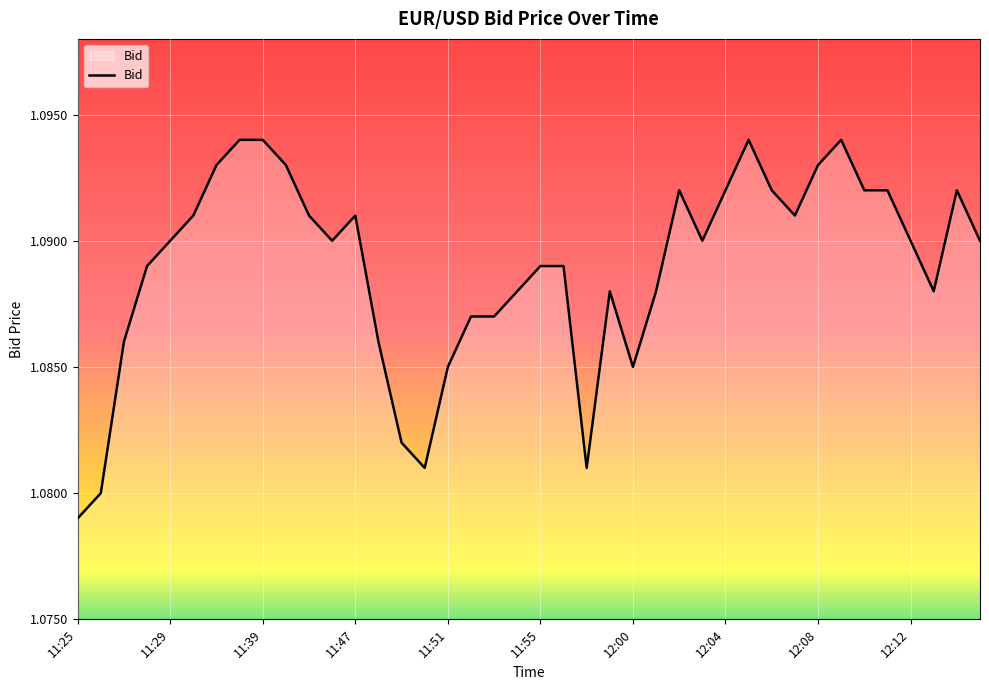

At which category does the chart reach its minimum across all series?

11:25